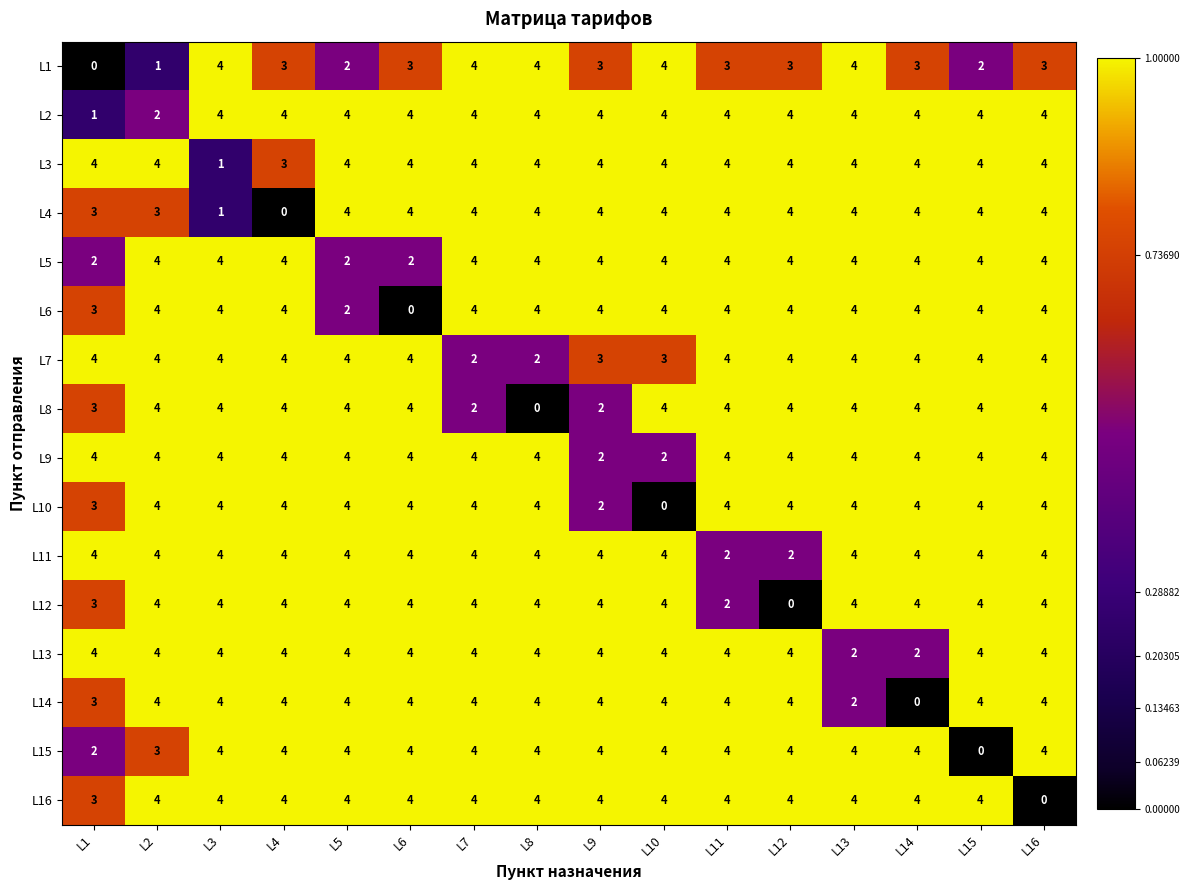

Which series changed the most between L5 and L14?

L14